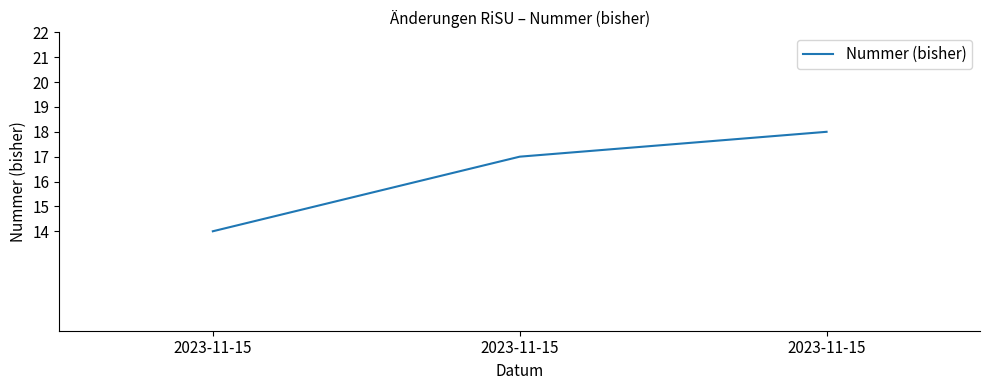

How many lines are shown in the chart?

1